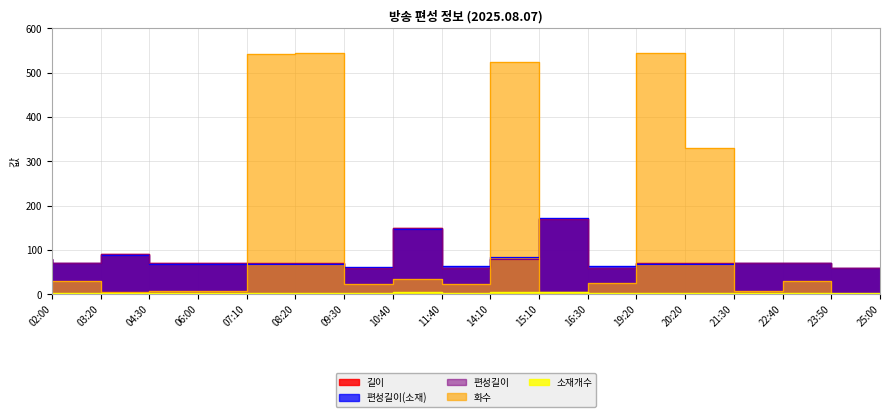

What is the maximum value for 길이?

170